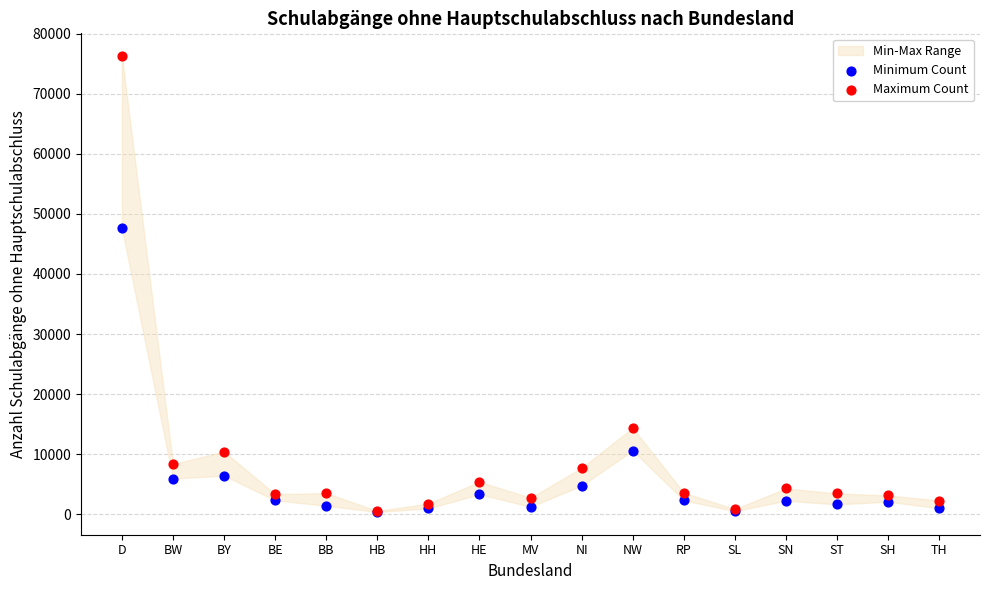

Which series has the largest Y range (max minus min)?

Maximum Count